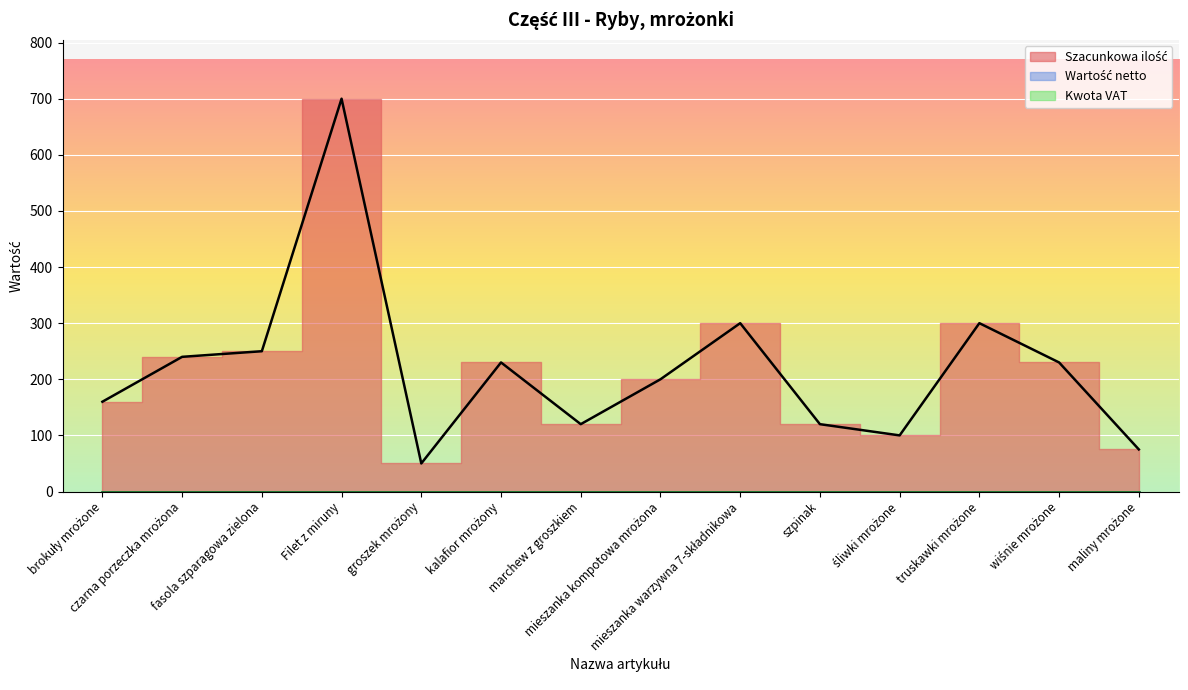

True or false: Szacunkowa ilość and Wartość netto cross at least once.

False